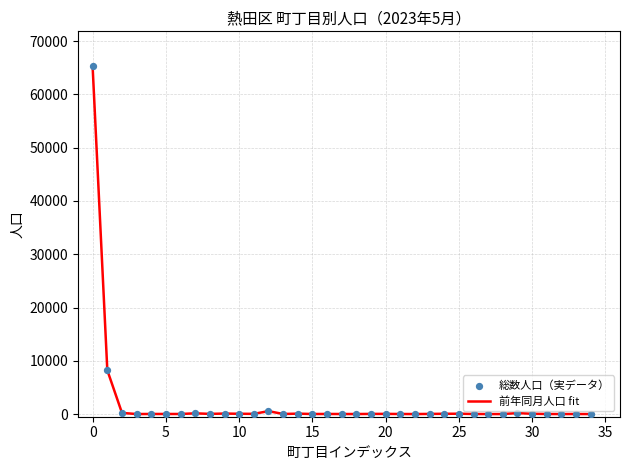

Is the value of 総数人口（実データ） at 21 greater than the value of 前年同月人口 fit at 17?

Yes